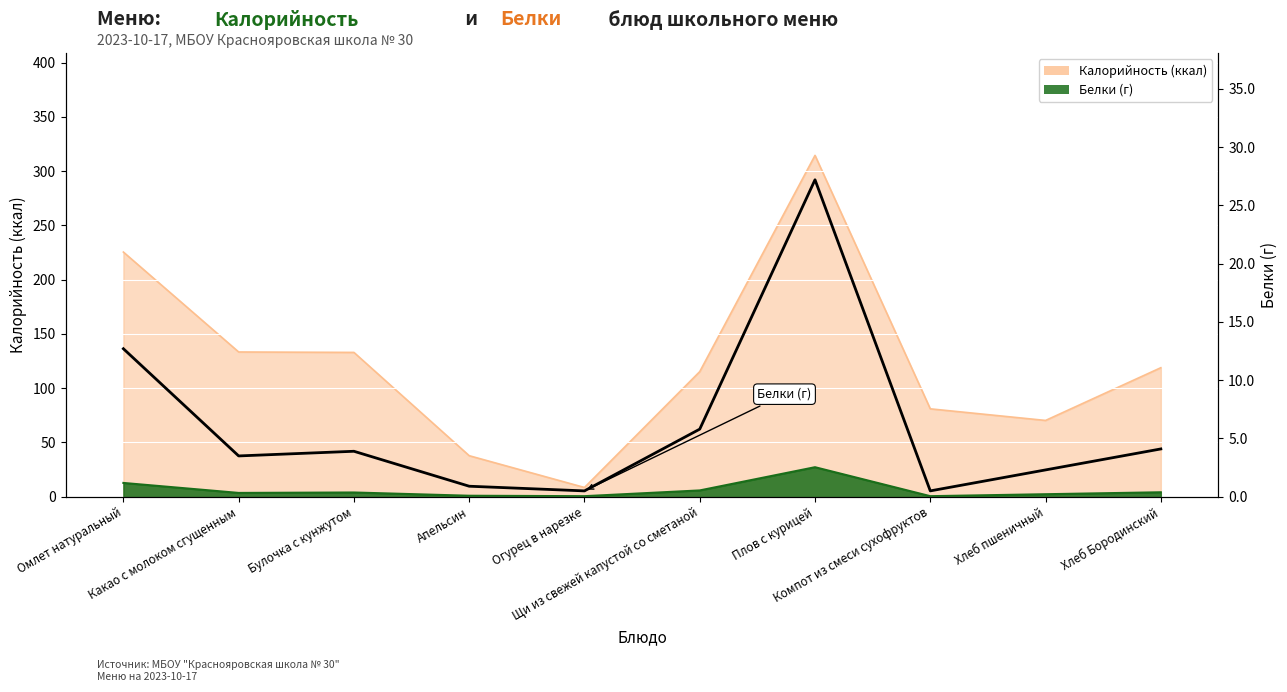

What is the value of the 7th point from the left?

27.2